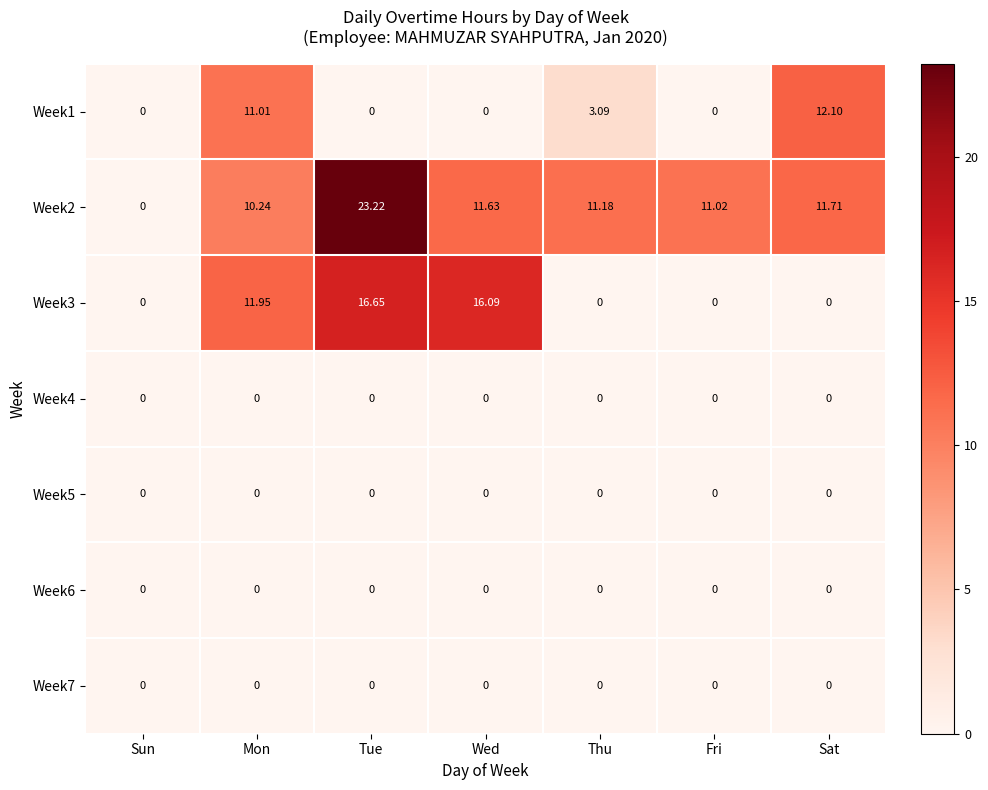

Reading right to left, what are all the values shown in this chart?

Week1: Sat=12.1	Fri=0.0	Thu=3.1	Wed=0.0	Tue=0.0	Mon=11.0	Sun=0.0
Week2: Sat=11.7	Fri=11.0	Thu=11.2	Wed=11.6	Tue=23.2	Mon=10.2	Sun=0.0
Week3: Sat=0.0	Fri=0.0	Thu=0.0	Wed=16.1	Tue=16.6	Mon=11.9	Sun=0.0
Week4: Sat=0.0	Fri=0.0	Thu=0.0	Wed=0.0	Tue=0.0	Mon=0.0	Sun=0.0
Week5: Sat=0.0	Fri=0.0	Thu=0.0	Wed=0.0	Tue=0.0	Mon=0.0	Sun=0.0
Week6: Sat=0.0	Fri=0.0	Thu=0.0	Wed=0.0	Tue=0.0	Mon=0.0	Sun=0.0
Week7: Sat=0.0	Fri=0.0	Thu=0.0	Wed=0.0	Tue=0.0	Mon=0.0	Sun=0.0